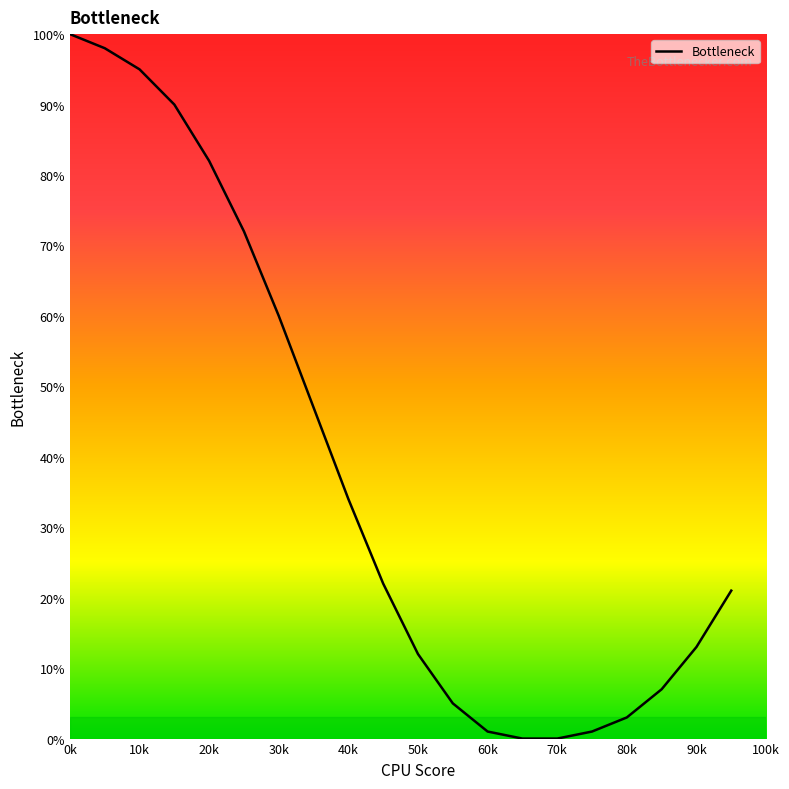

What is the greatest value displayed?

100